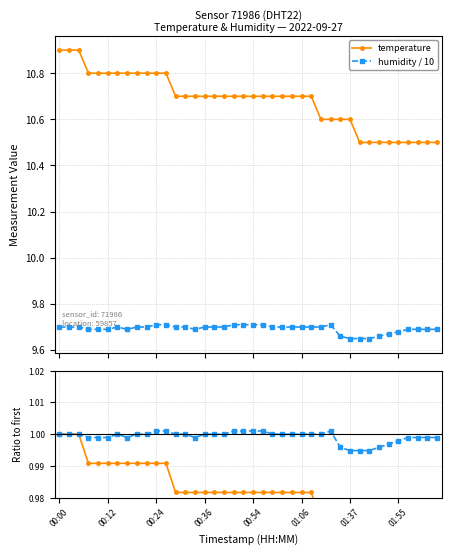

True or false: temperature and humidity / 10 cross at least once.

False